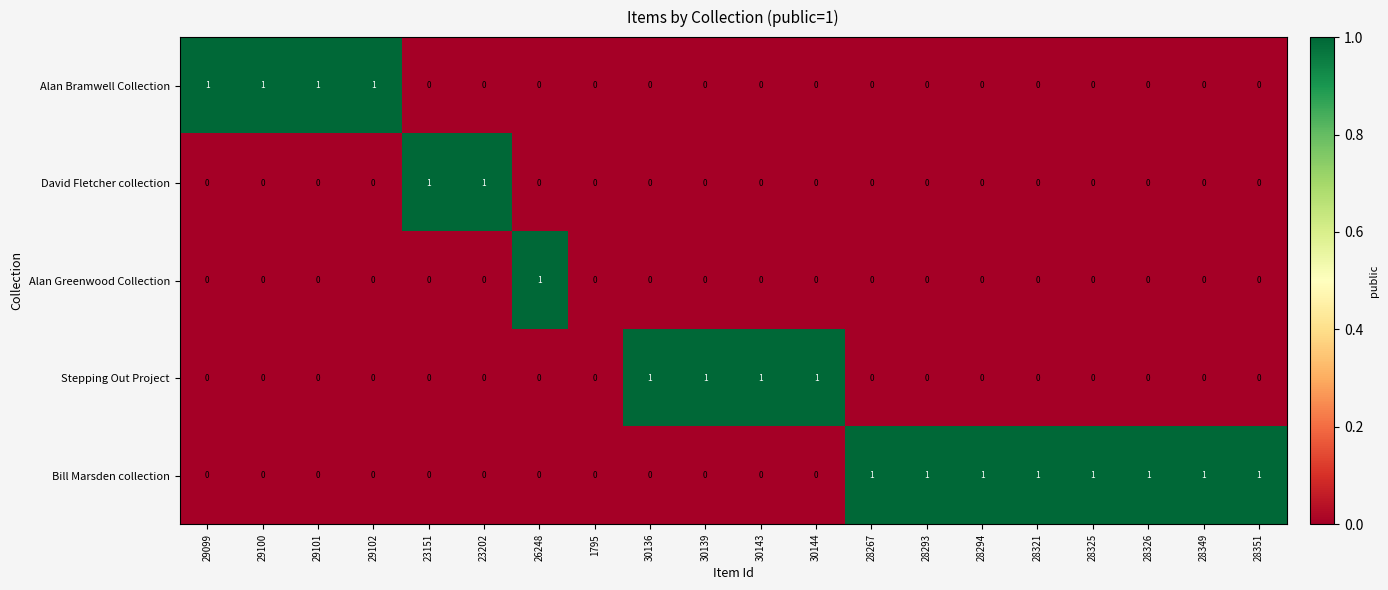

What is the sum of all Stepping Out Project values?

4